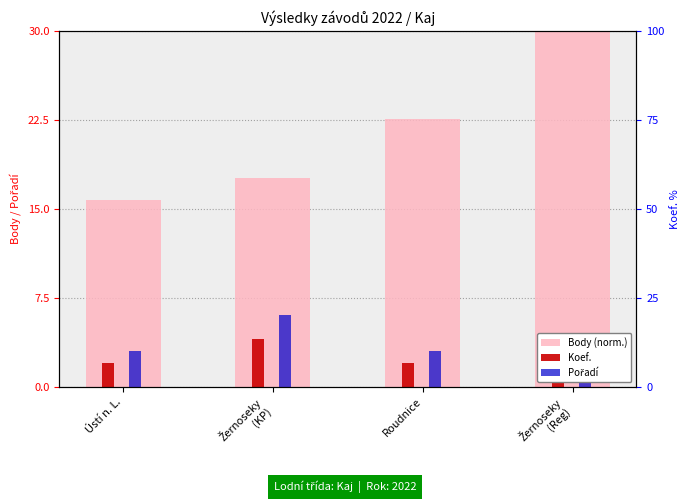

Rank the categories by Pořadí value from lowest to highest.

Žernoseky
(Reg), Ústí n. L., Roudnice, Žernoseky
(KP)